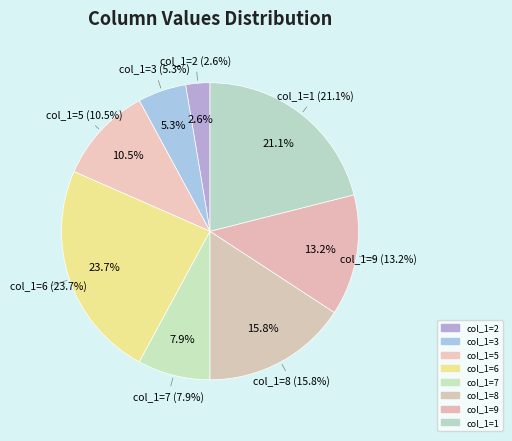

To the nearest percent, what is the average slice percentage?

12%